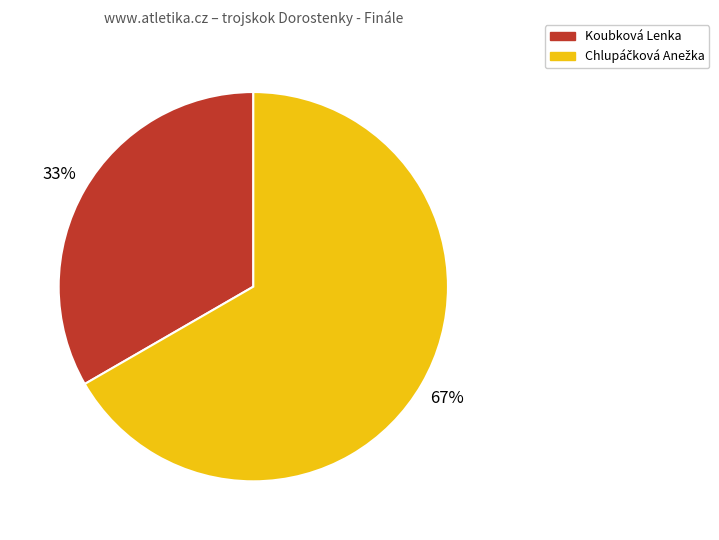

Is there any slice that represents more than half of the pie?

Yes